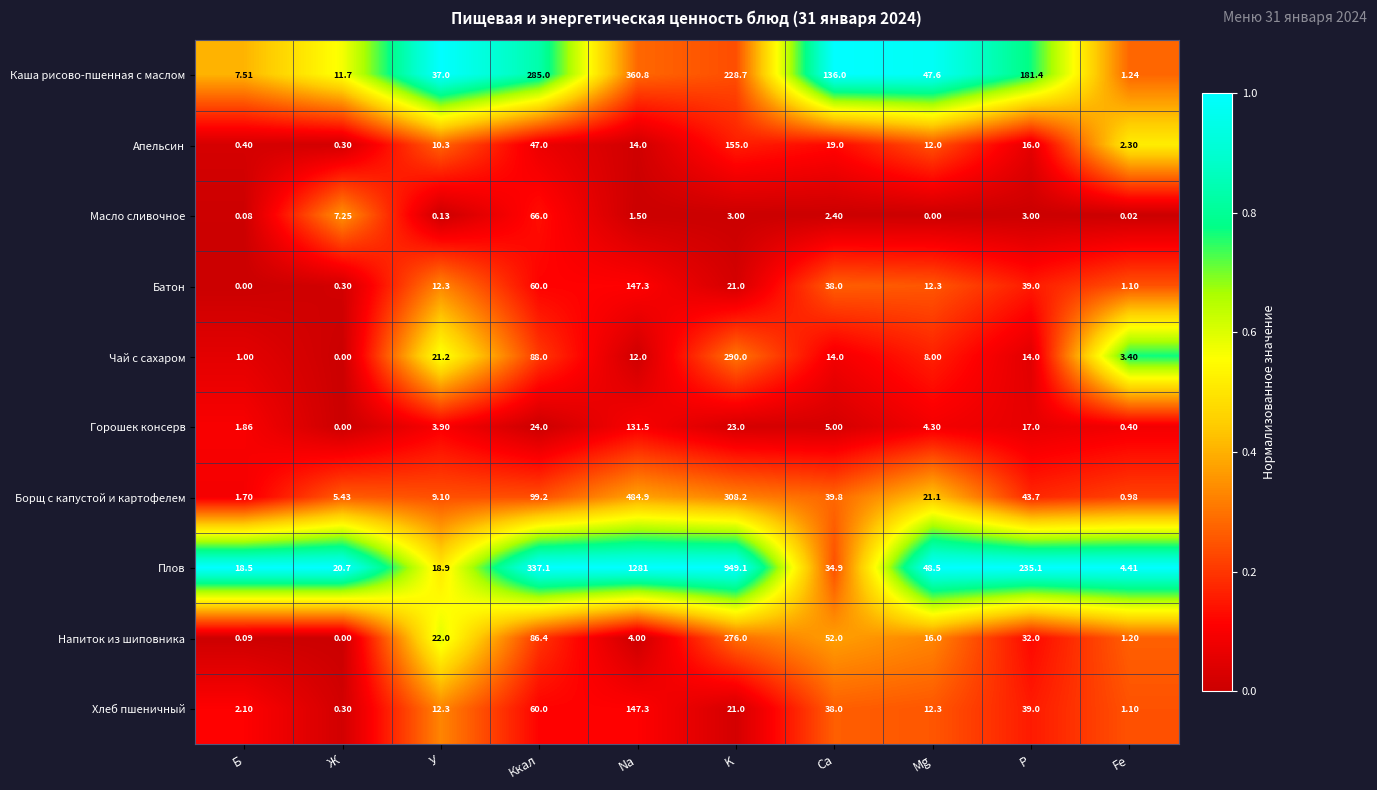

What is the spread (max minus min) of values at Fe?

4.4